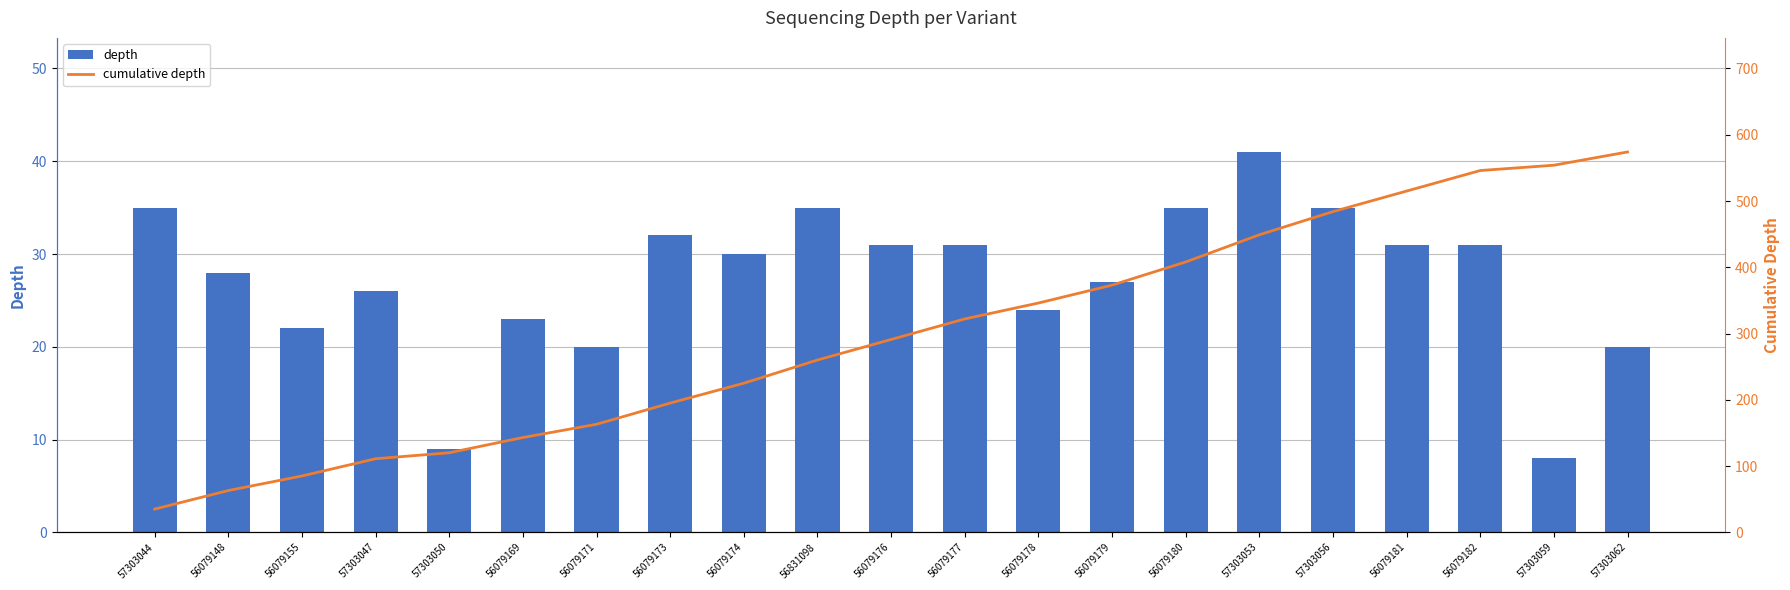

Which series has the largest total across all categories?

cumulative depth